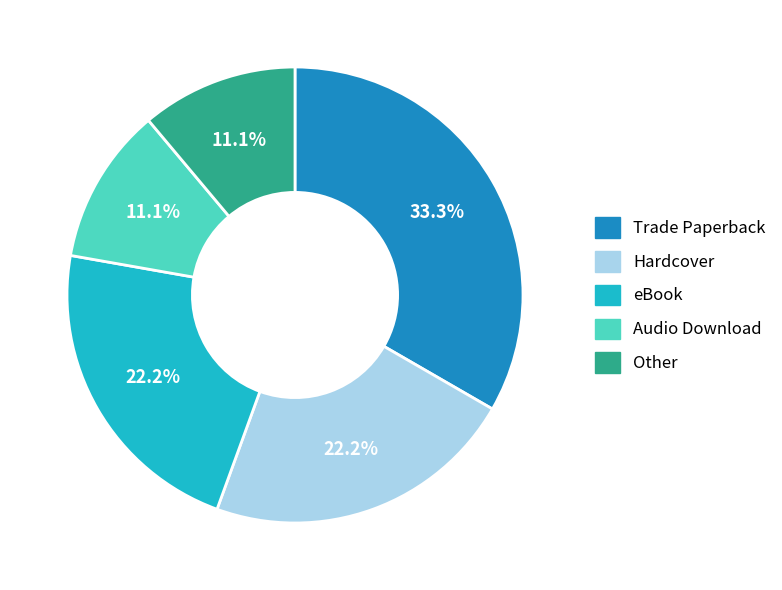

How many slices are in this pie chart?

5